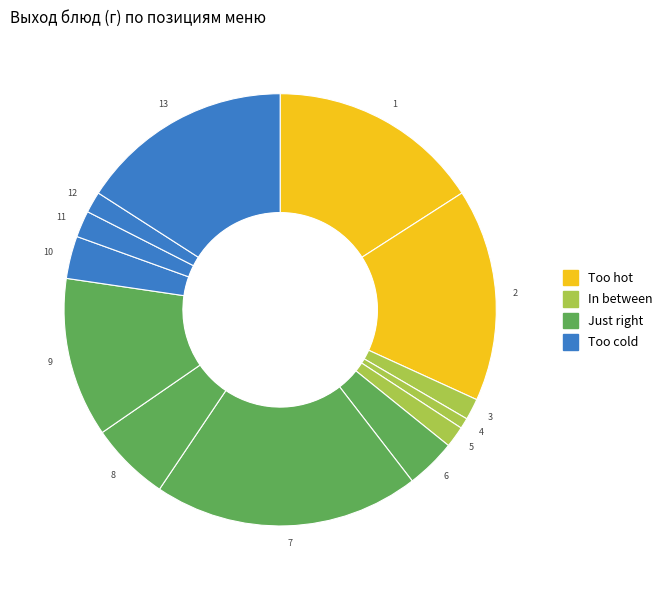

Combined, do 11 and 12 account for over 50%?

No